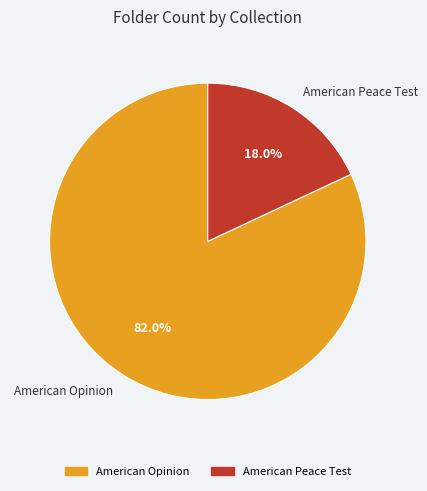

Between American Peace Test and American Opinion, which is larger?

American Opinion